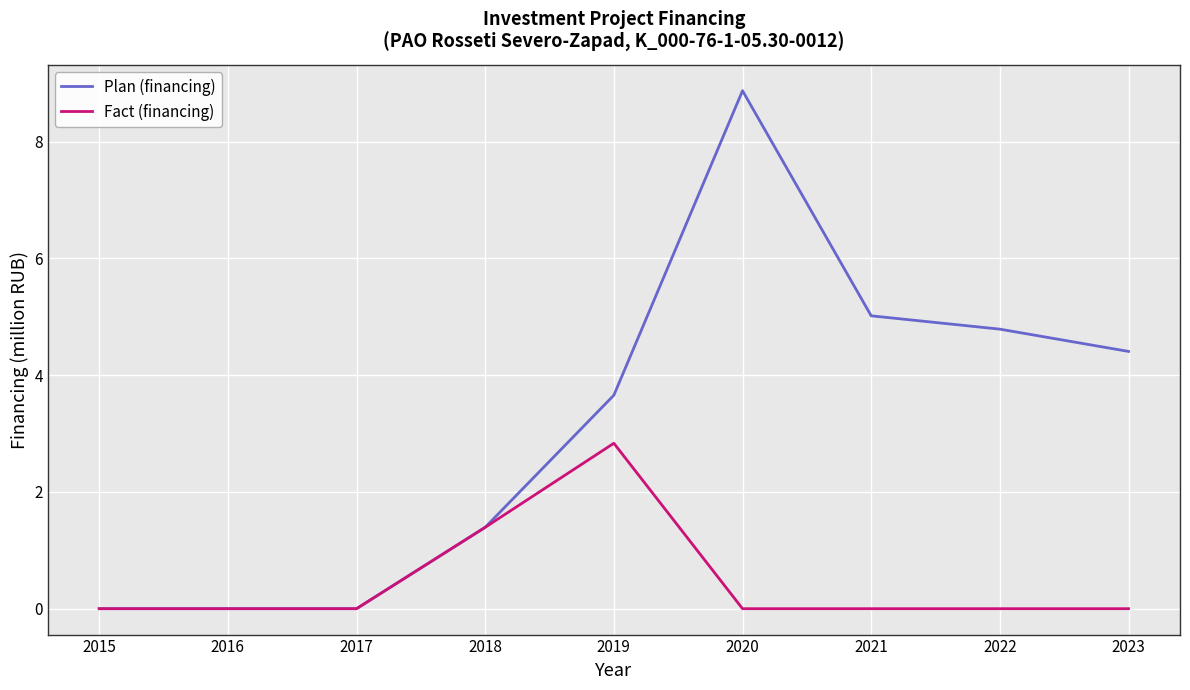

How many lines are shown in the chart?

2